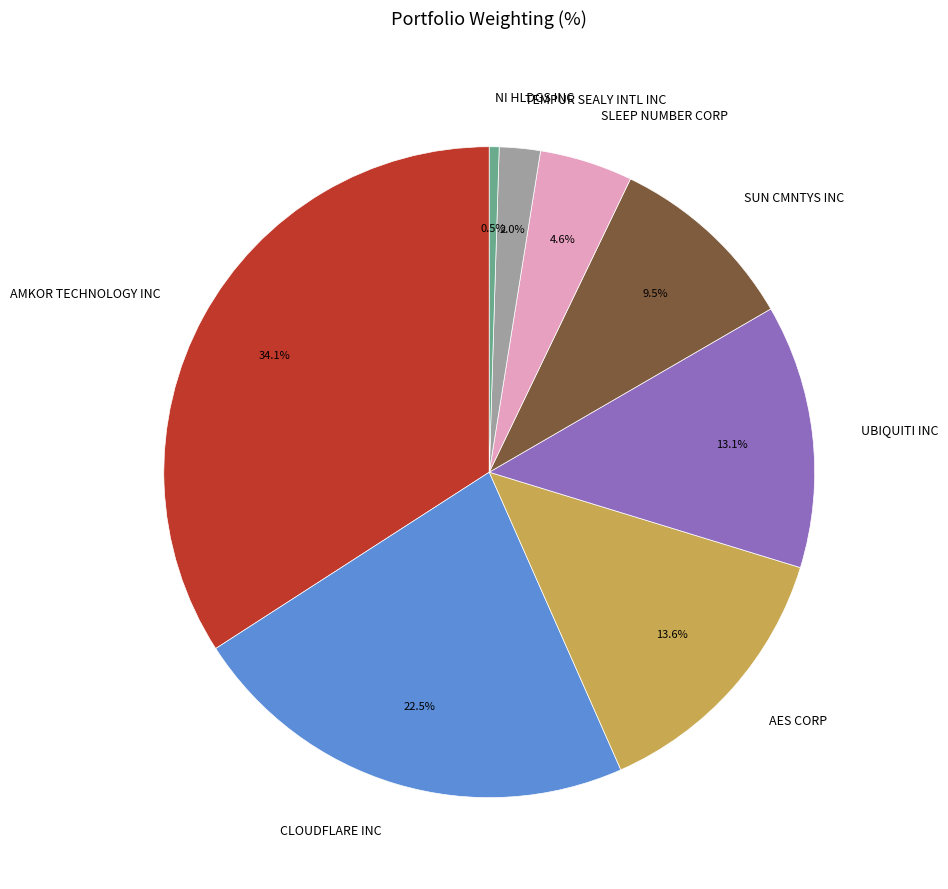

Does AES CORP represent more than half of the total?

No